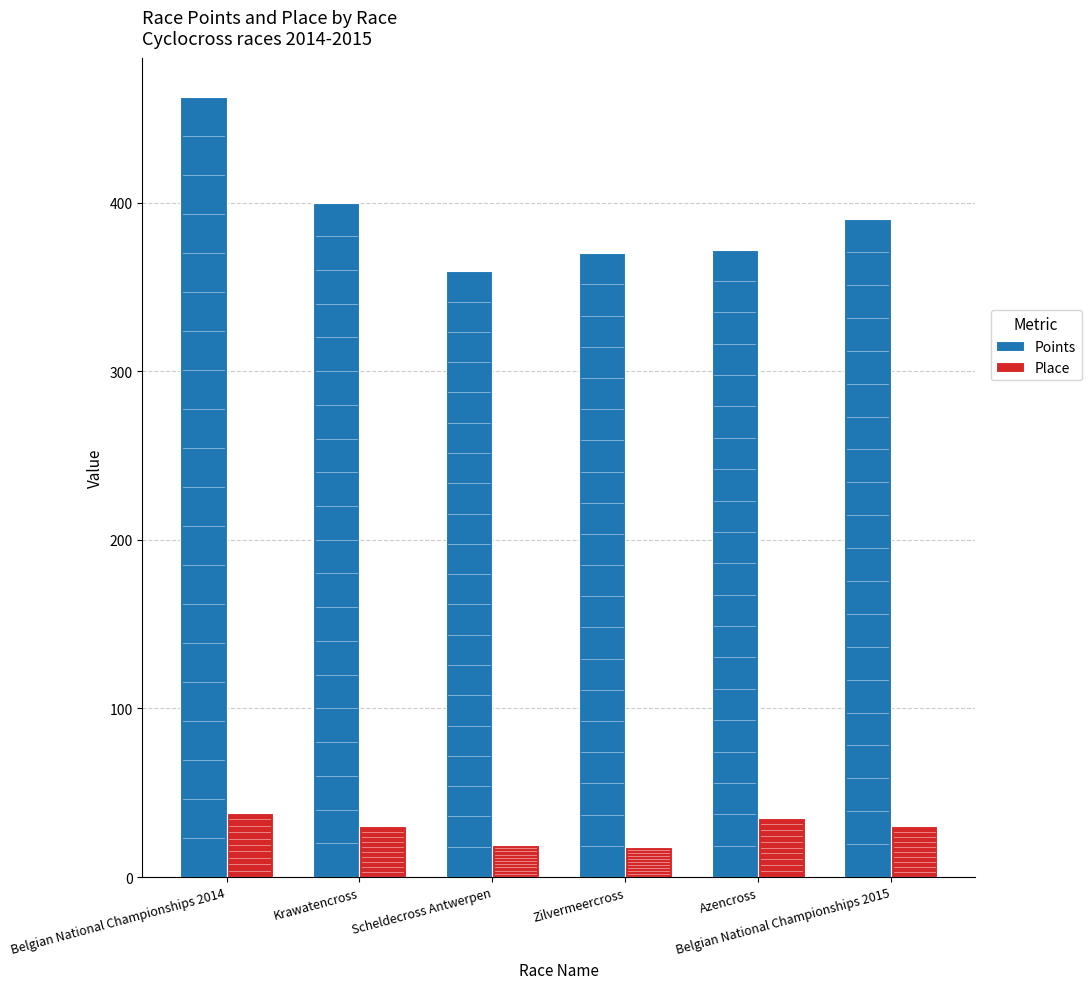

What is the spread (max minus min) of values at Scheldecross Antwerpen?

340.3